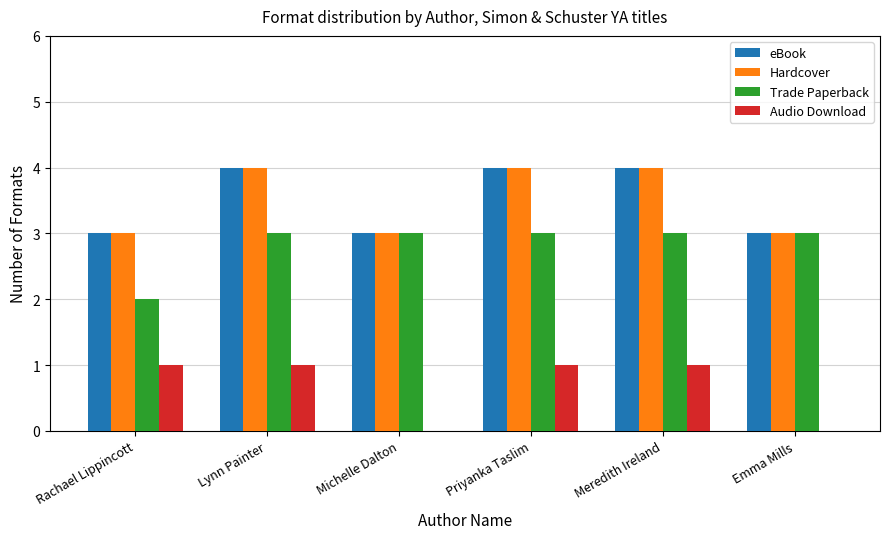

What is the spread (max minus min) of values at Priyanka Taslim?

3